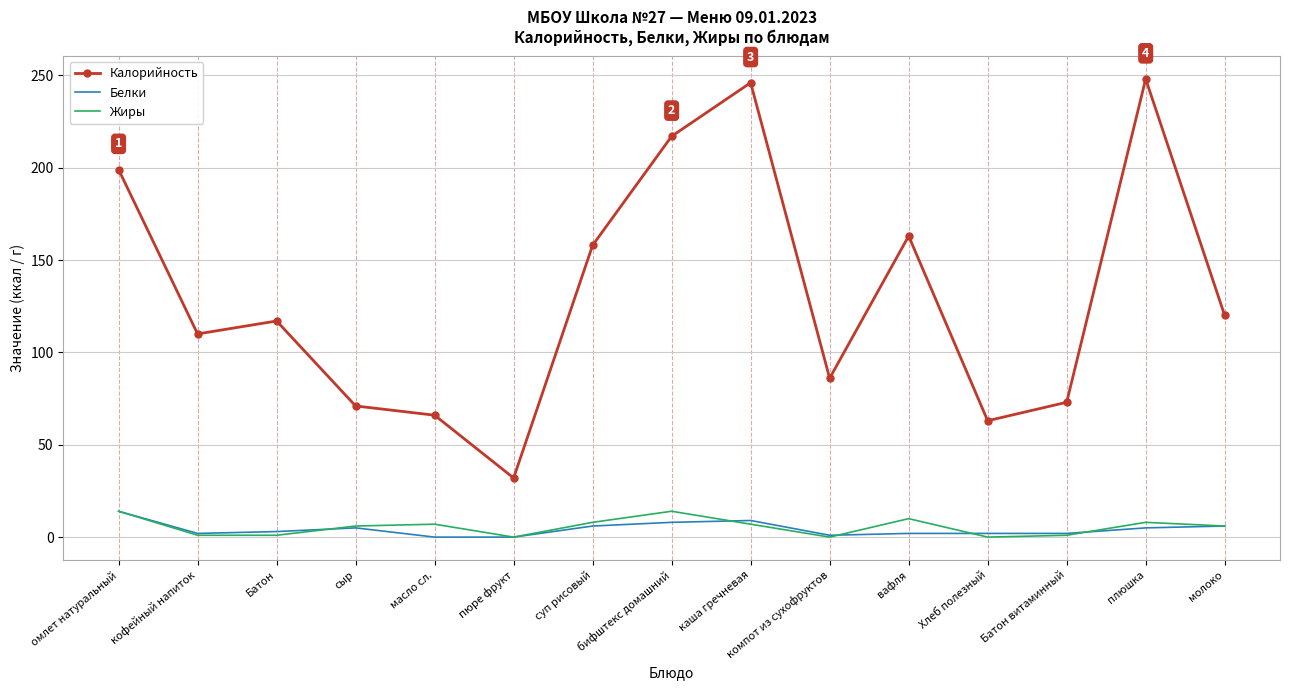

What is the difference between the highest and lowest values at бифштекс домашний?

209